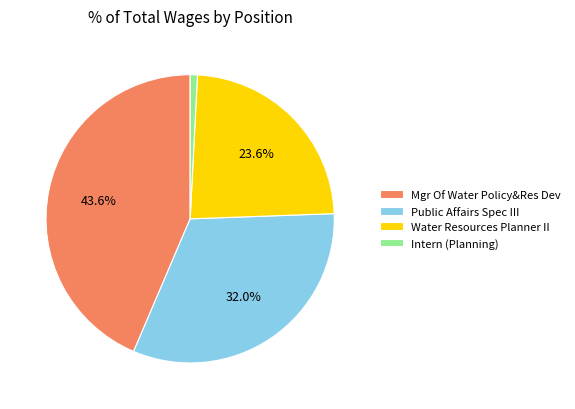

Approximately how many times larger is the value at Water Resources Planner II compared to Public Affairs Spec III?

0.7